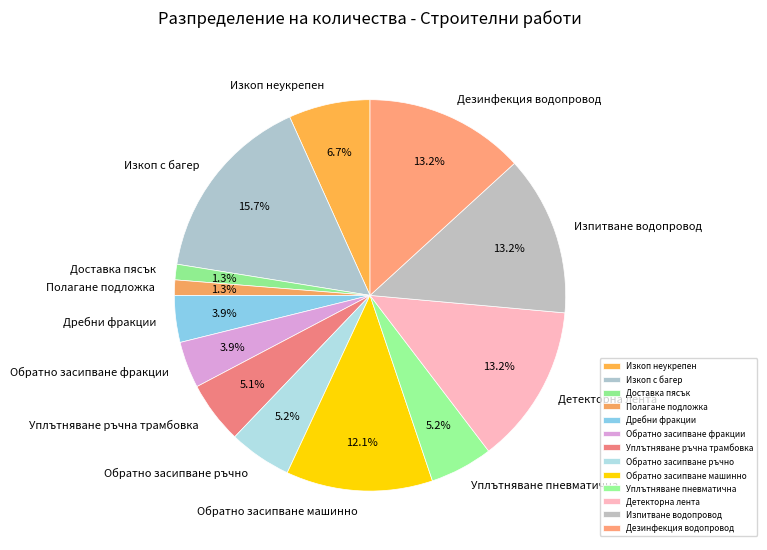

To the nearest percent, what is the average slice percentage?

8%